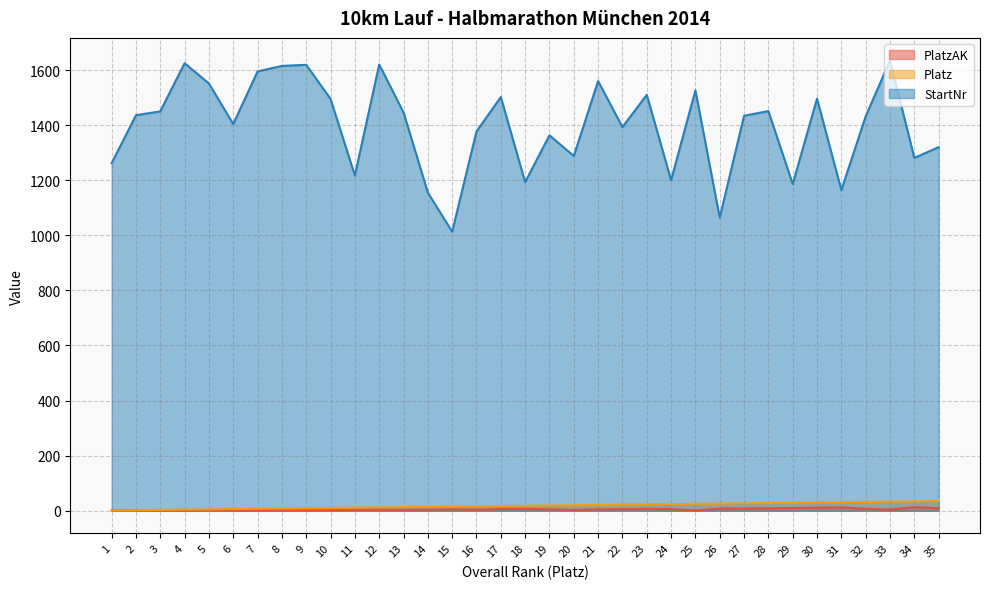

Reading left to right, list all the values displayed in this chart.

PlatzAK: 1=1	2=2	3=1	4=1	5=3	6=1	7=1	8=2	9=2	10=2	11=3	12=4	13=3	14=4	15=5	16=4	17=6	18=7	19=5	20=3	21=5	22=6	23=7	24=6	25=1	26=8	27=8	28=9	29=10	30=11	31=12	32=7	33=4	34=13	35=9
Platz: 1=1	2=2	3=3	4=4	5=5	6=6	7=7	8=8	9=9	10=10	11=11	12=12	13=13	14=14	15=15	16=16	17=17	18=18	19=19	20=20	21=21	22=22	23=23	24=24	25=25	26=26	27=27	28=28	29=29	30=30	31=31	32=32	33=33	34=34	35=35
StartNr: 1=1262	2=1436	3=1450	4=1625	5=1551	6=1404	7=1595	8=1615	9=1619	10=1495	11=1217	12=1620	13=1446	14=1155	15=1013	16=1377	17=1502	18=1193	19=1363	20=1288	21=1560	22=1393	23=1510	24=1200	25=1526	26=1064	27=1434	28=1451	29=1186	30=1496	31=1164	32=1432	33=1635	34=1281	35=1320